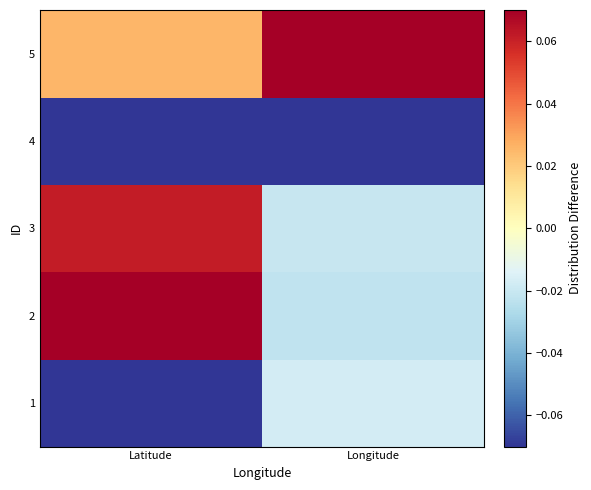

At which category does the chart reach its minimum across all series?

Latitude